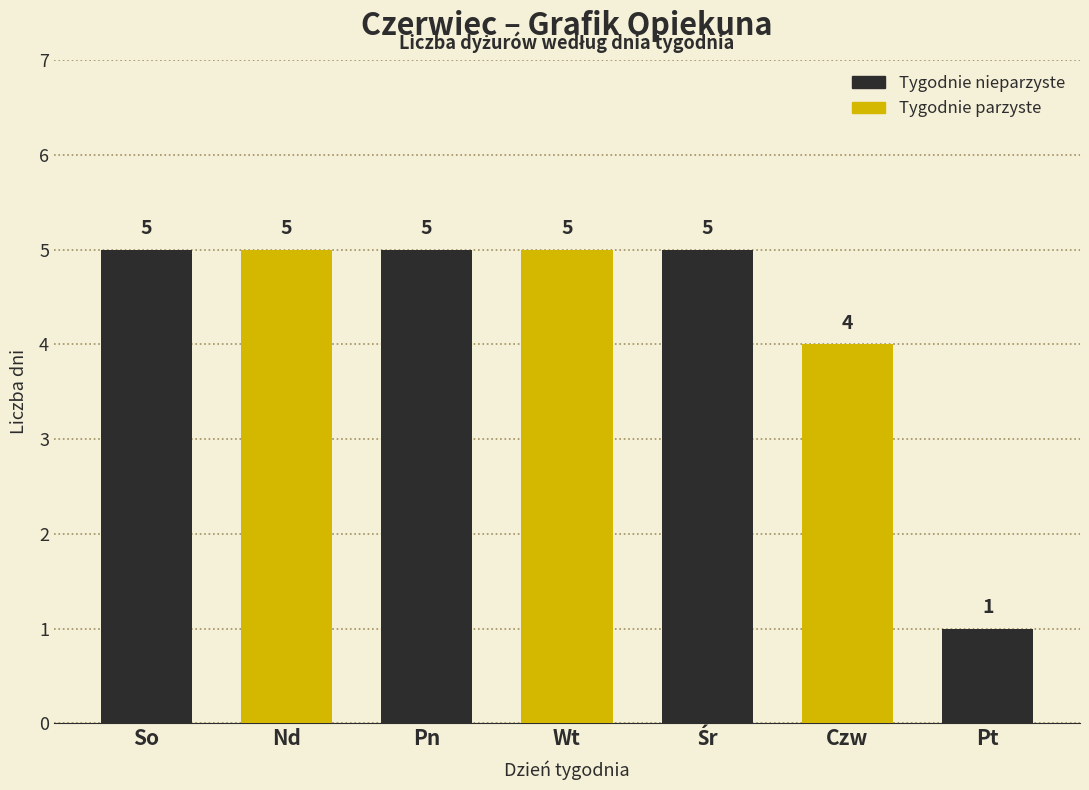

True or false: the data shows 5 at So.

True